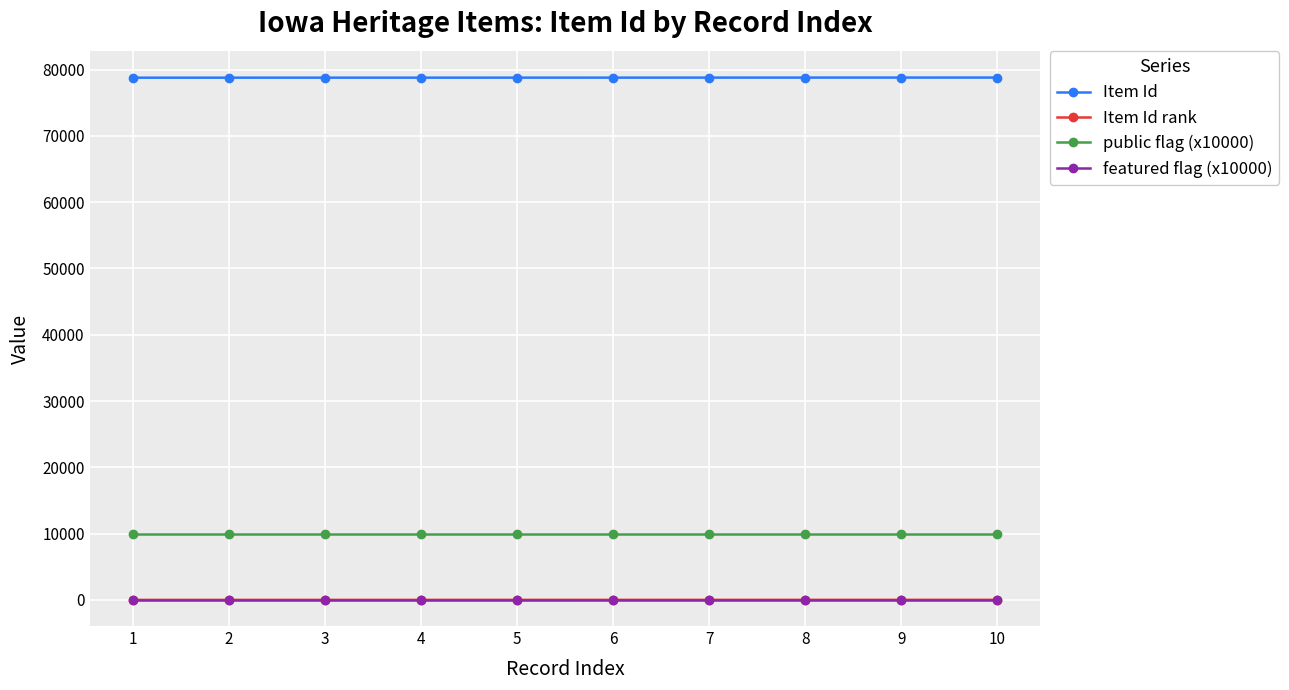

True or false: public flag (x10000) and featured flag (x10000) cross at least once.

False